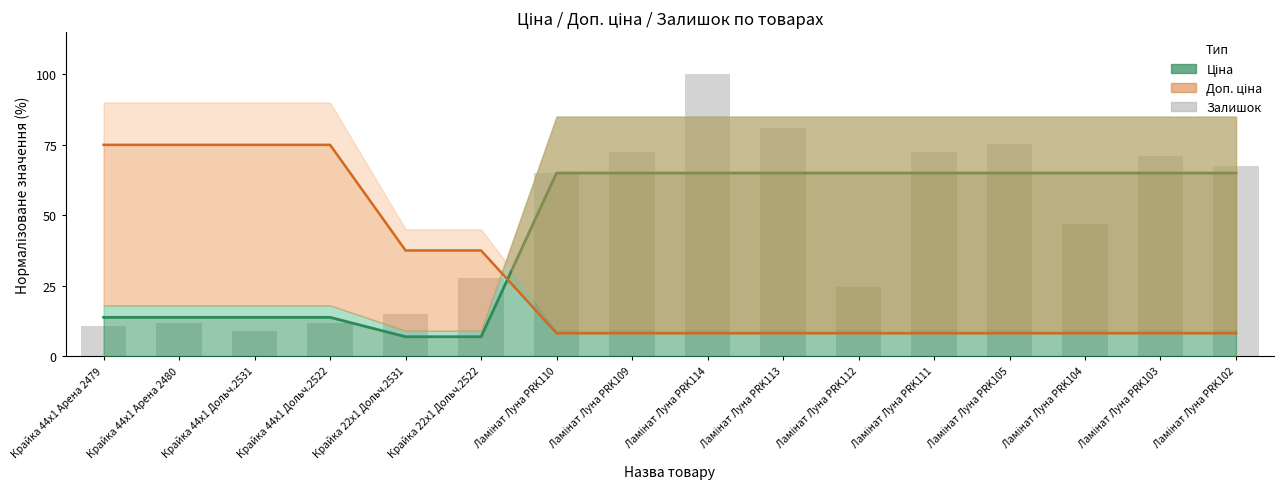

Which category has the highest value in the Доп. ціна series?

Крайка 44x1 Арена 2479